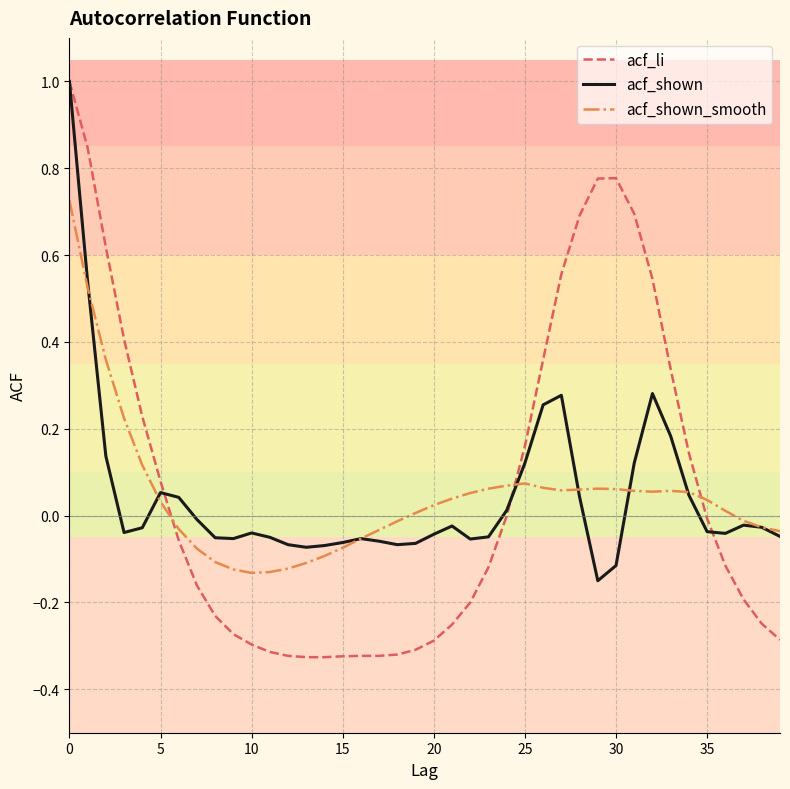

What is the maximum value for acf_li?

1.0